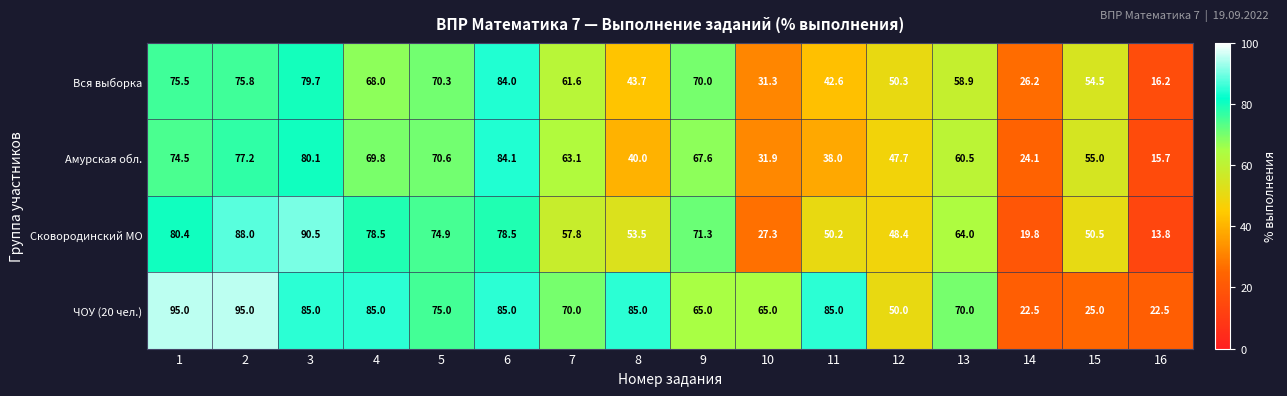

How many data points does each series have?

16